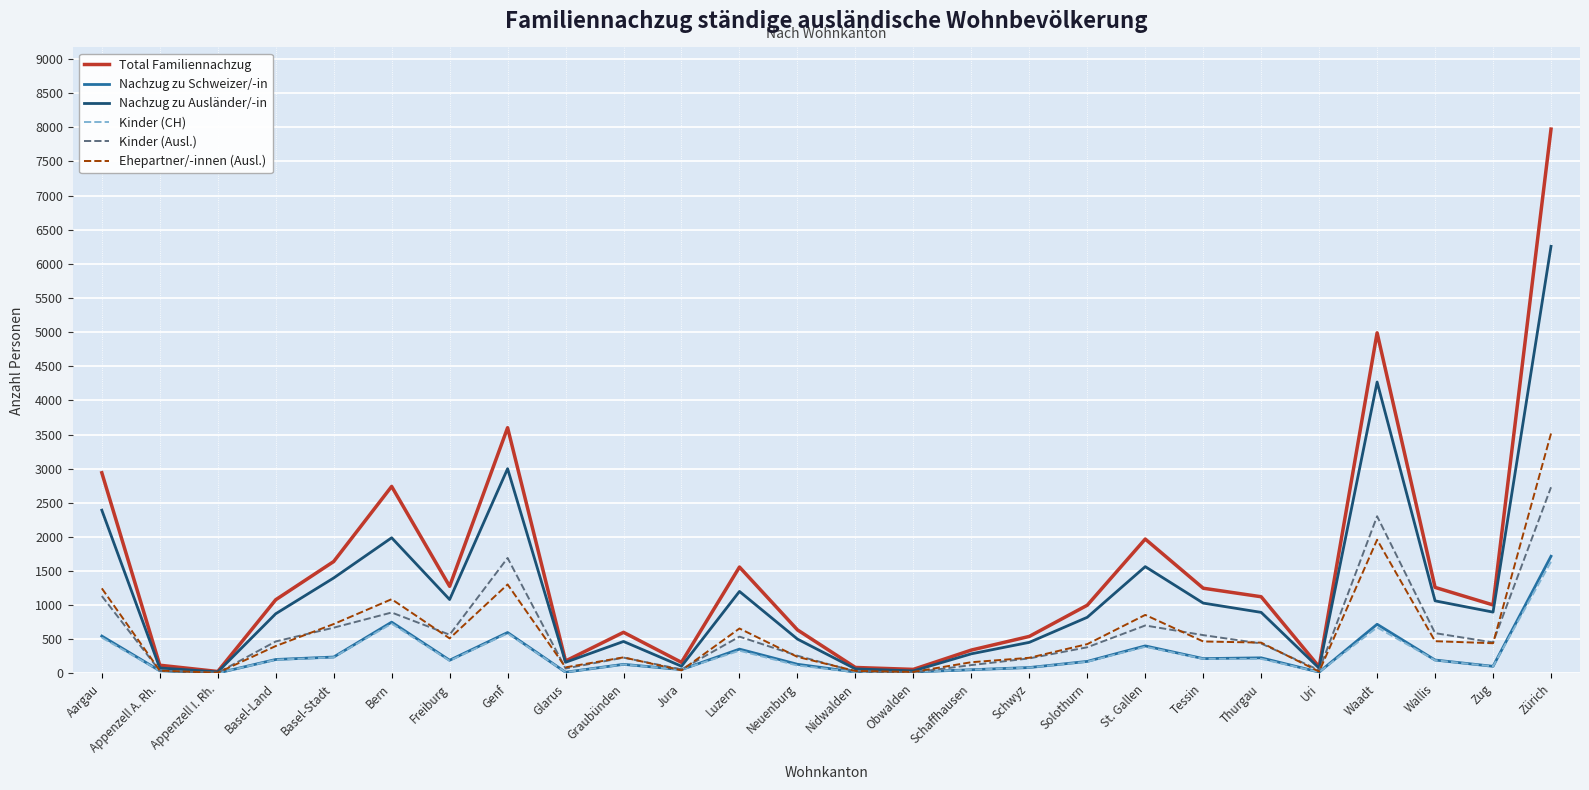

Which series has the largest total across all categories?

Total Familiennachzug